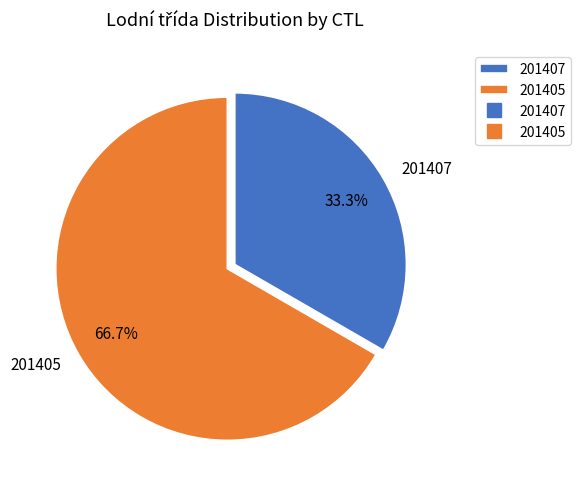

The 201407 slice represents 19% of the pie. True or false?

False